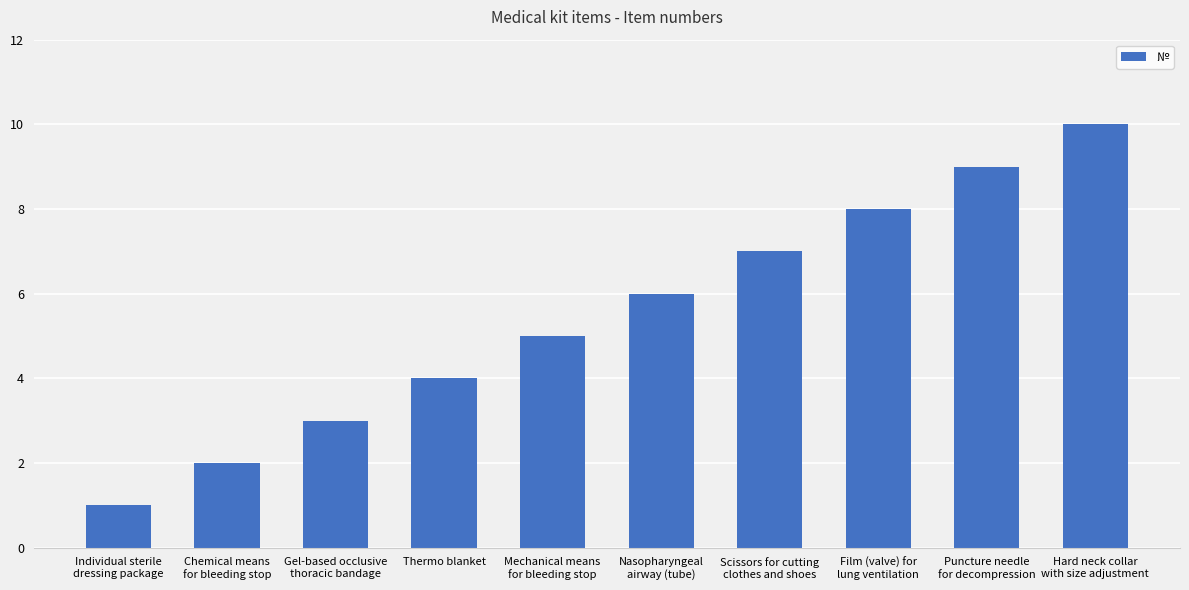

The value at Scissors for cutting
clothes and shoes is 7. True or false?

True